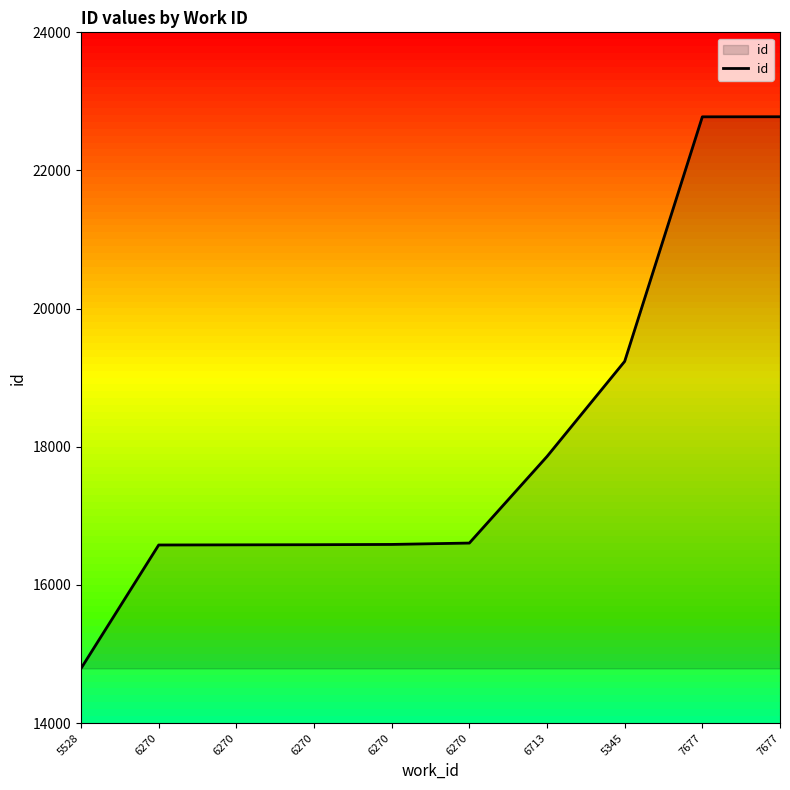

Does the chart have visible grid lines?

No